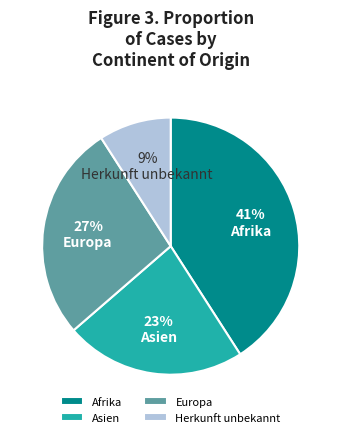

Is the sum of Herkunft unbekannt and Europa greater than half?

No